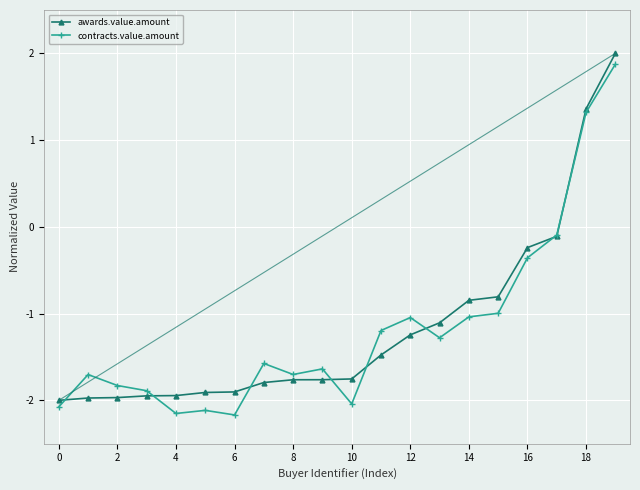

Which series has the largest range (max minus min)?

contracts.value.amount